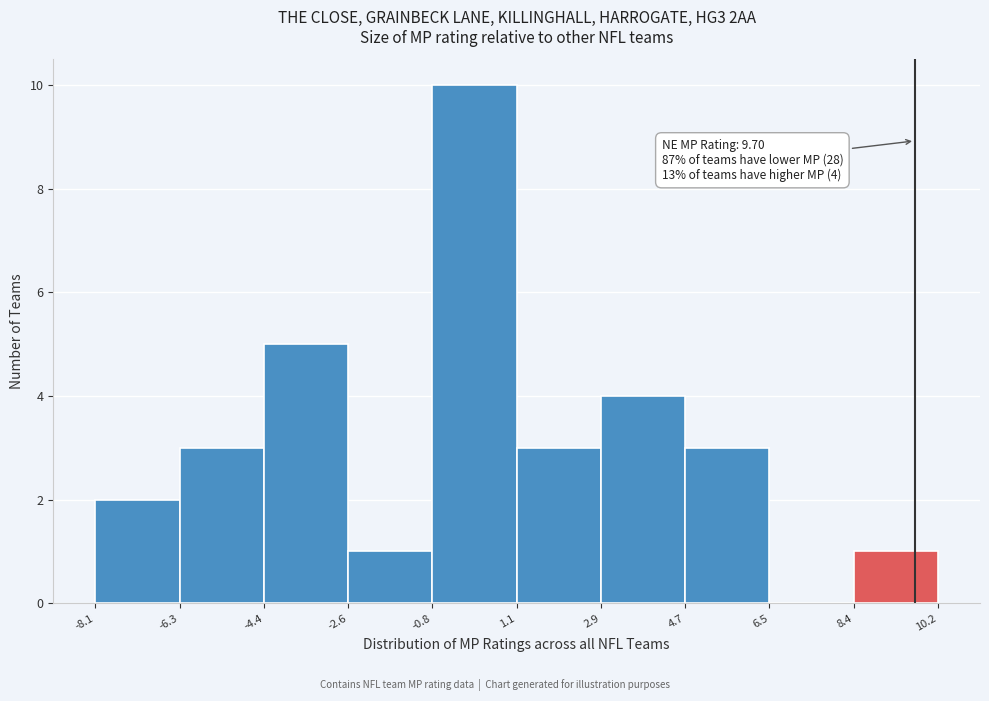

Which range on the x-axis has the tallest bar?

-0.8 to 1.1